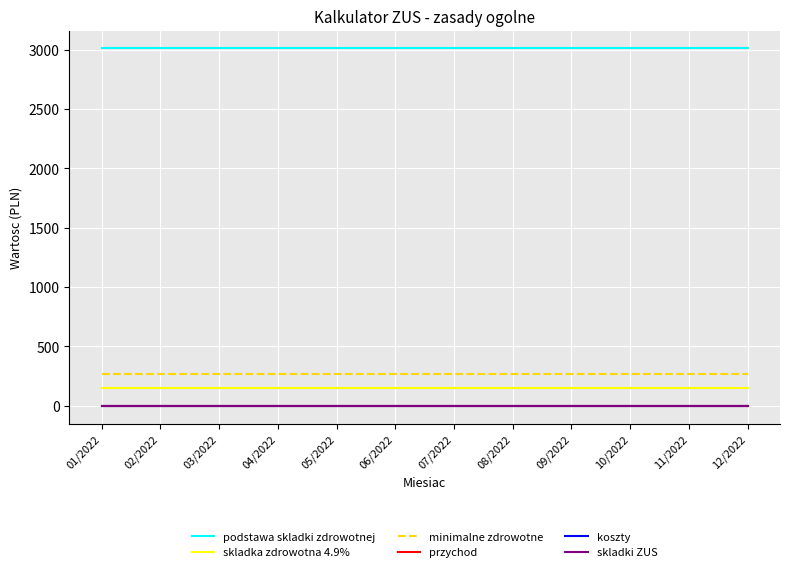

Does the chart display data point markers on the line(s)?

No